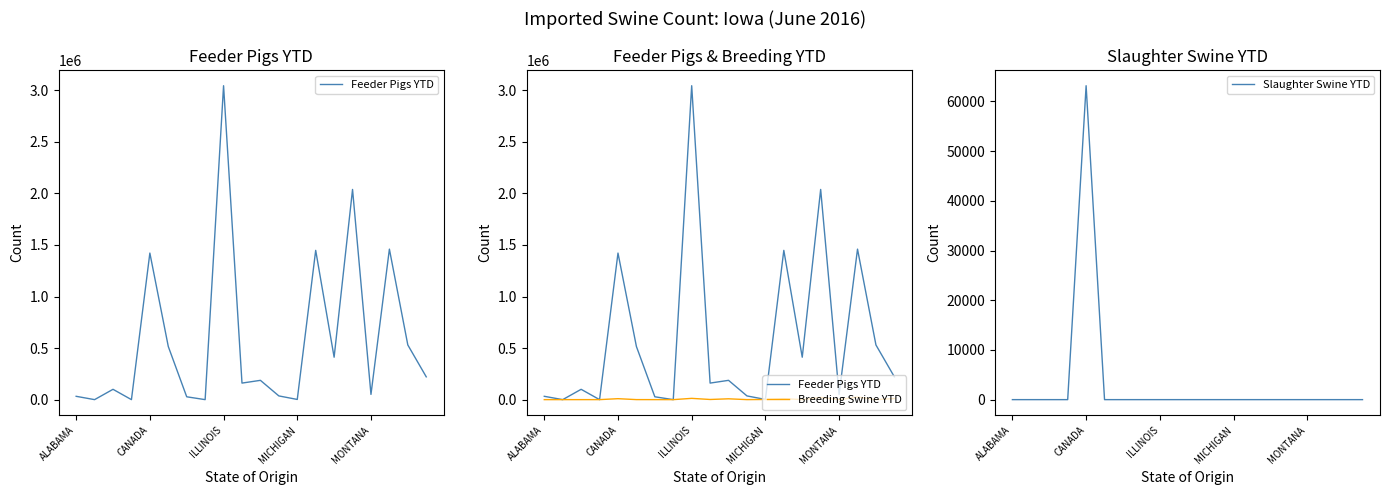

What is the maximum value for Slaughter Swine YTD?

63163